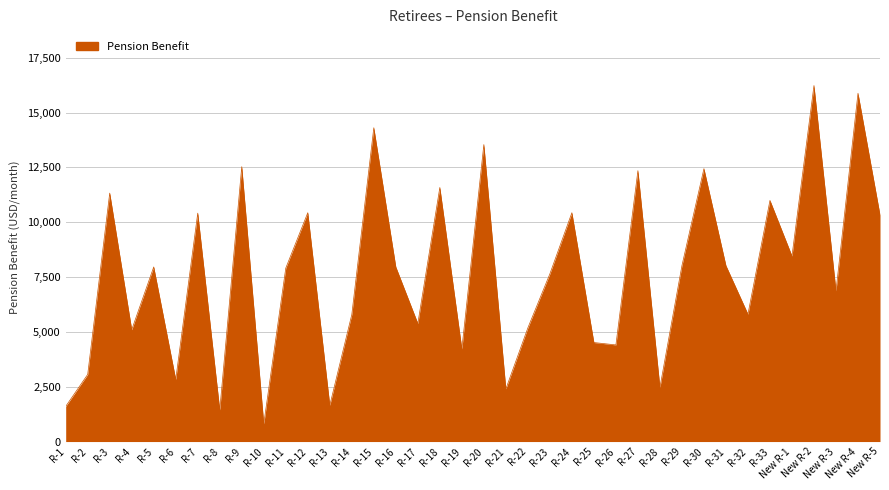

What is the greatest value displayed?

16232.8